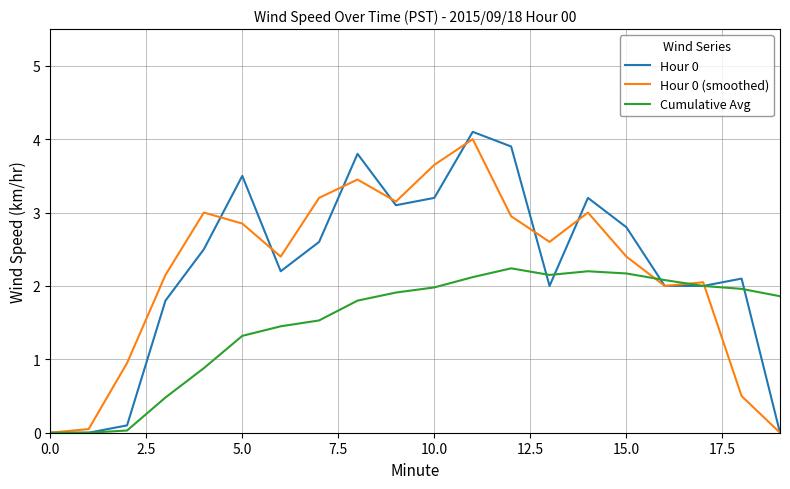

What is the maximum value shown in the chart?

4.1